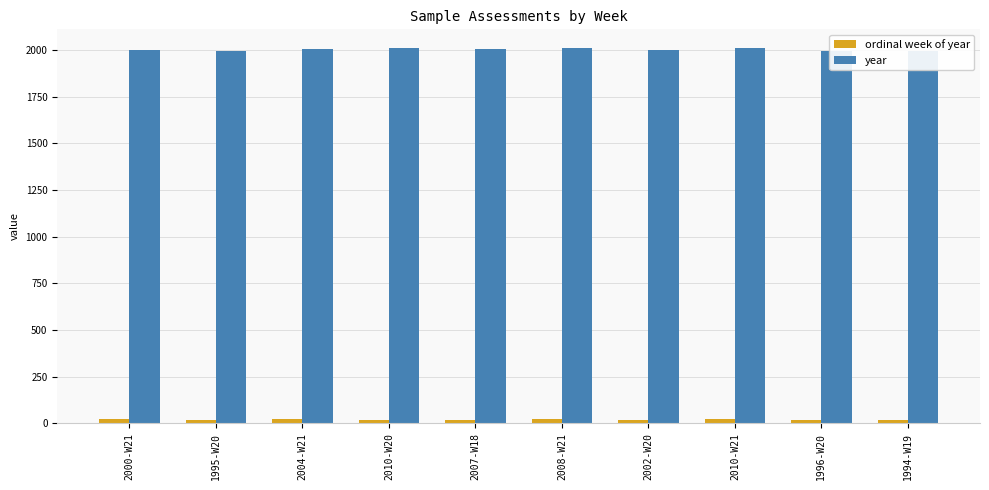

What is the sum of all year values?

20026